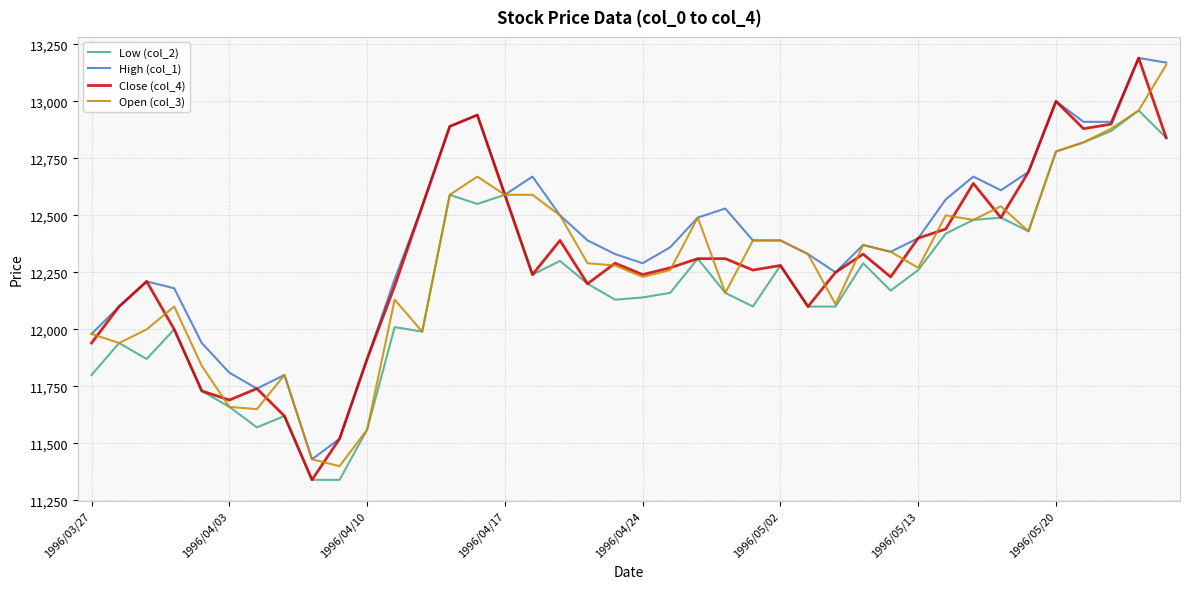

What is the smallest value displayed?

11340